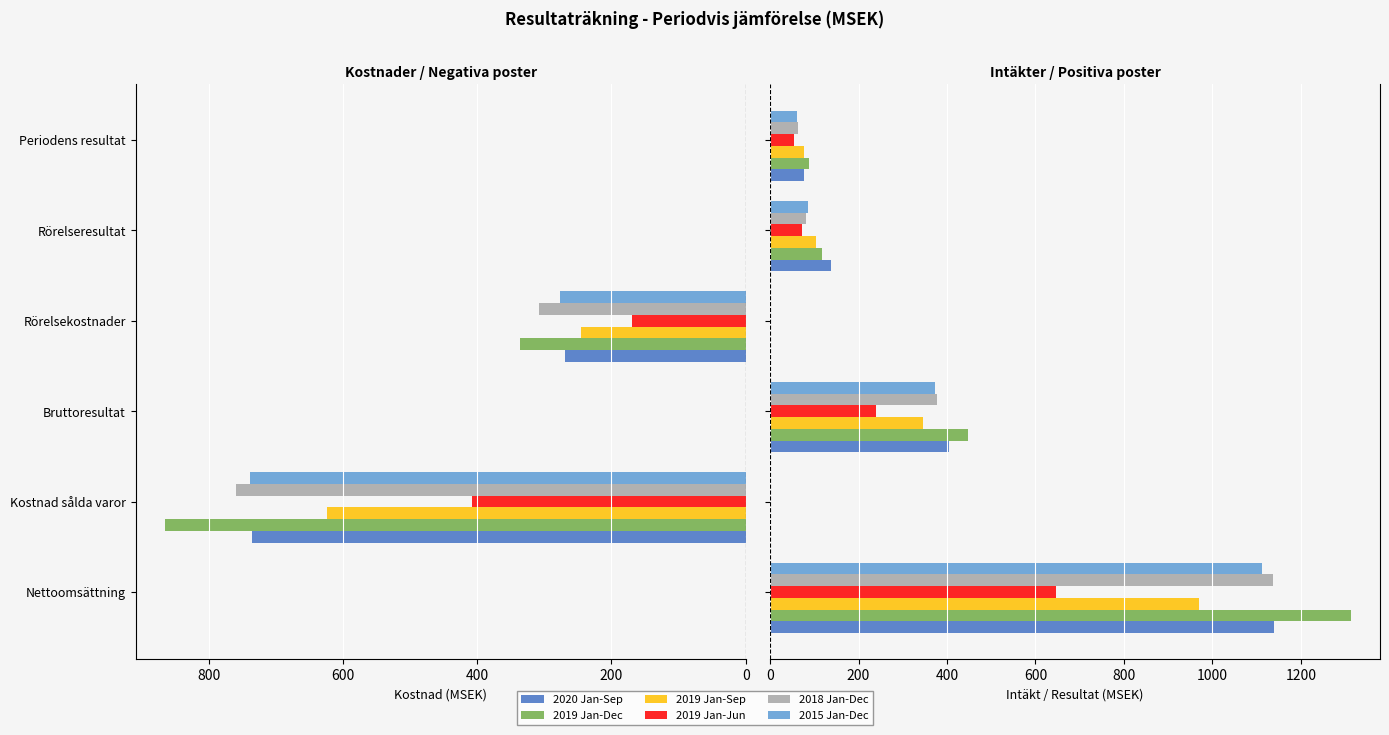

List the series in order of their peak value, highest first.

2019 Jan-Dec, 2020 Jan-Sep, 2018 Jan-Dec, 2015 Jan-Dec, 2019 Jan-Sep, 2019 Jan-Jun